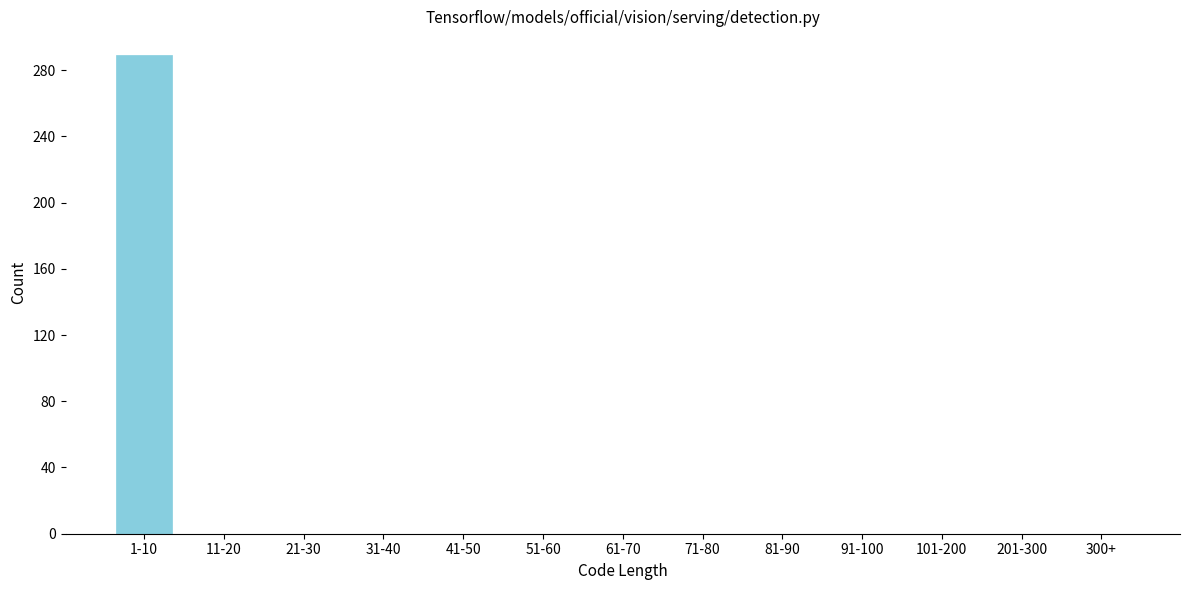

Reading right to left, transcribe all the data shown in this chart.

300+=0	201-300=0	101-200=0	91-100=0	81-90=0	71-80=0	61-70=0	51-60=0	41-50=0	31-40=0	21-30=0	11-20=0	1-10=289